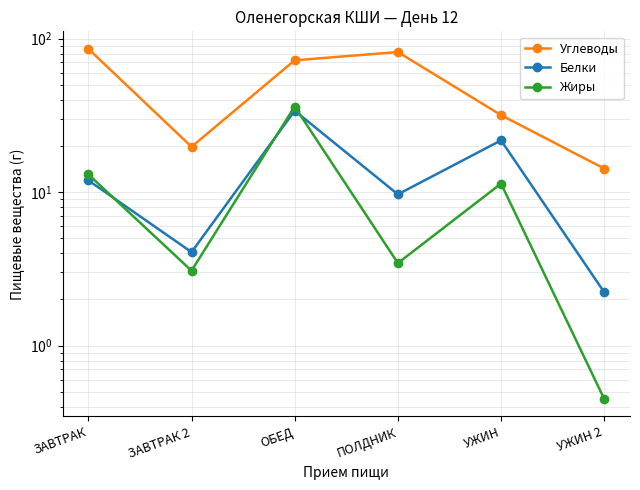

Is this an area chart (filled region under the line)?

No